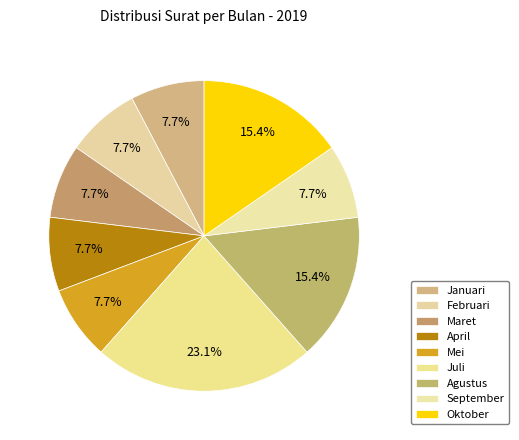

Is it true that Januari is 8% of the pie?

True